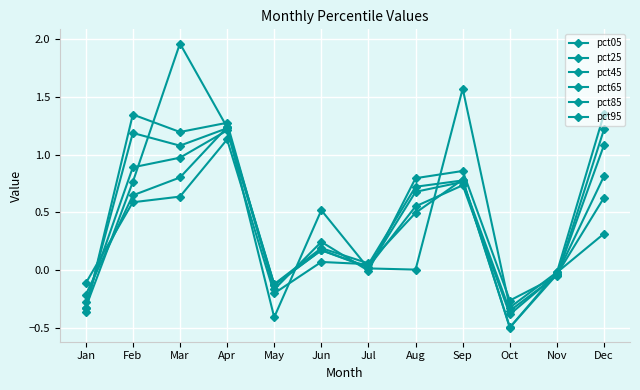

Is this an area chart (filled region under the line)?

No